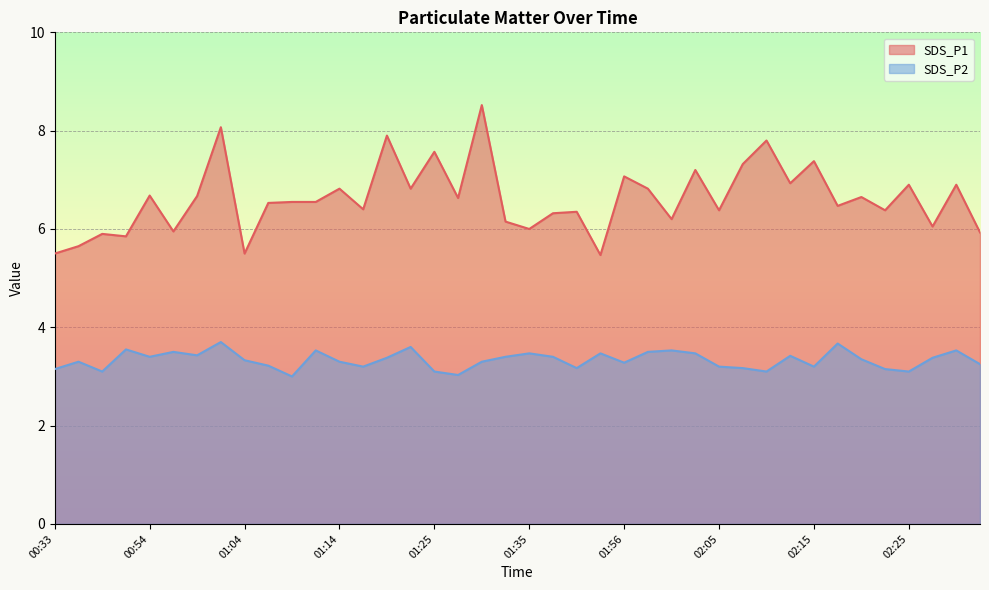

Which series has the largest total across all categories?

SDS_P1